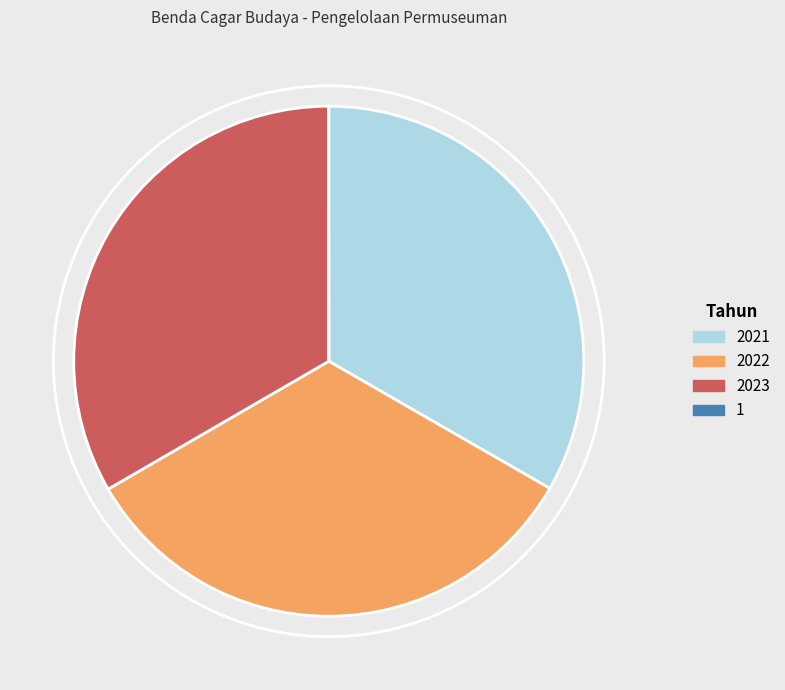

True or false: 2023 accounts for 44% of the total.

False